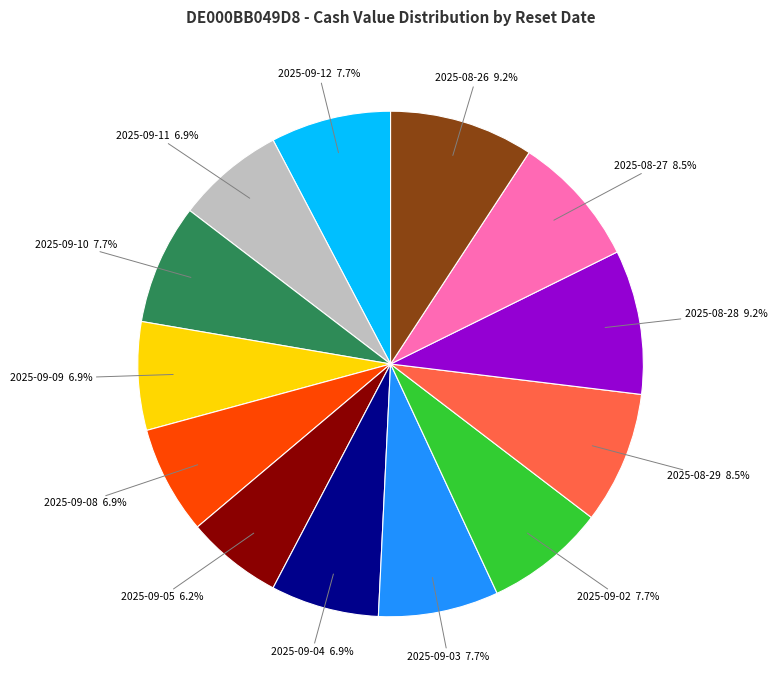

Does any single category account for the majority?

No